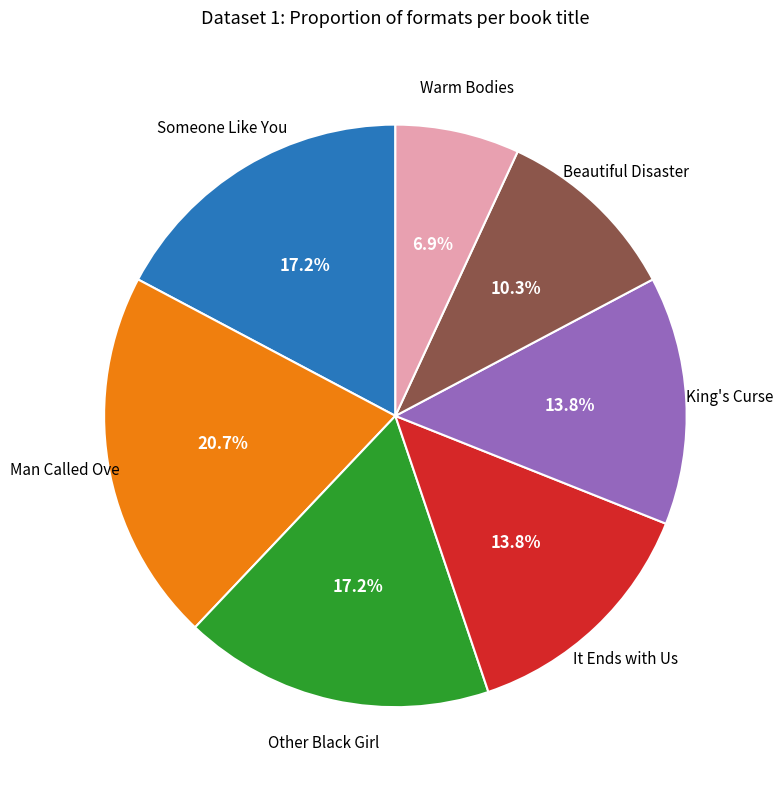

Does any single category account for the majority?

No